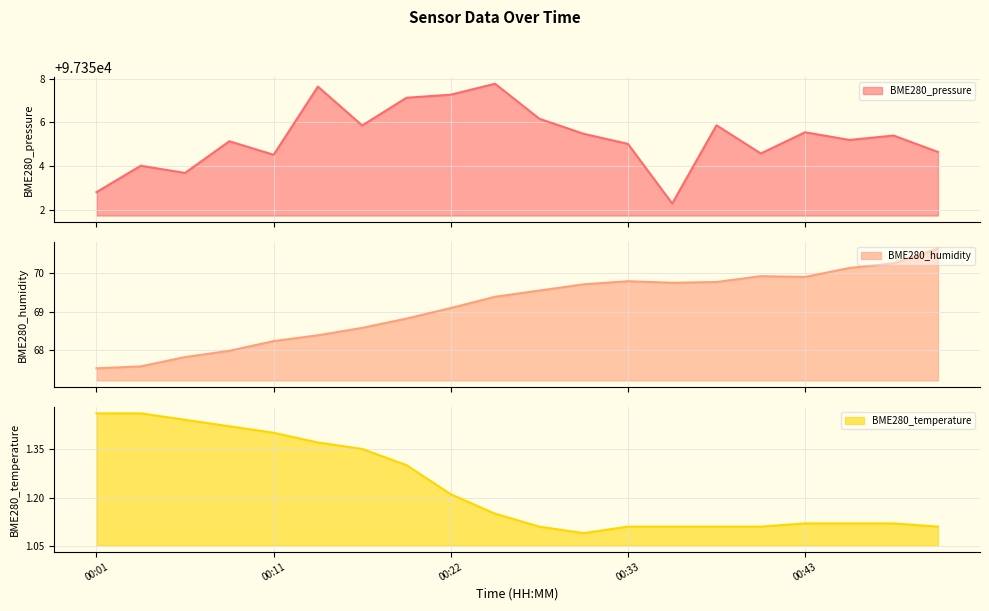

Which series has the widest spread of values?

BME280_pressure